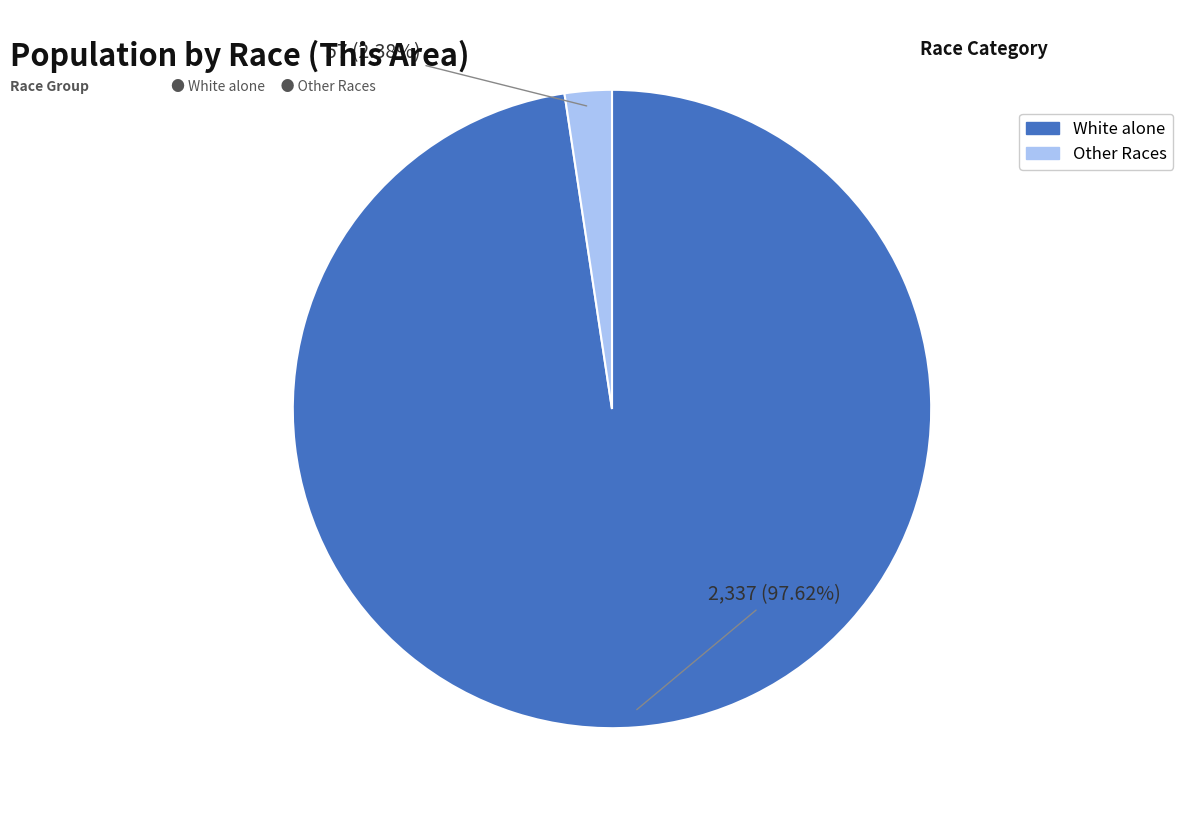

Does any single category account for the majority?

Yes